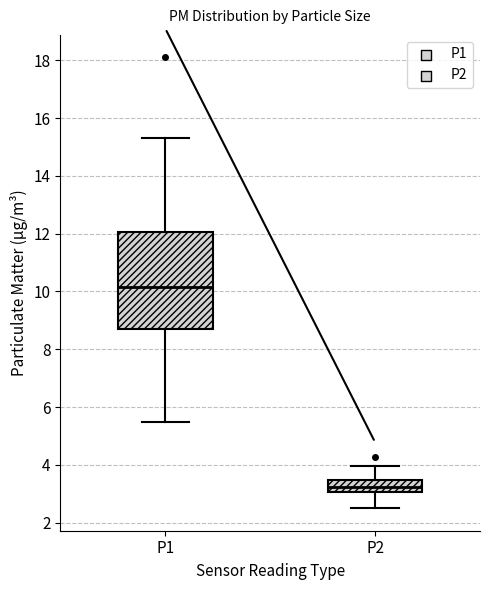

Where does the lower whisker of the box for P1 end on the y-axis? The values are not printed on the chart, so give them approximately, as read against the axis.

5.6